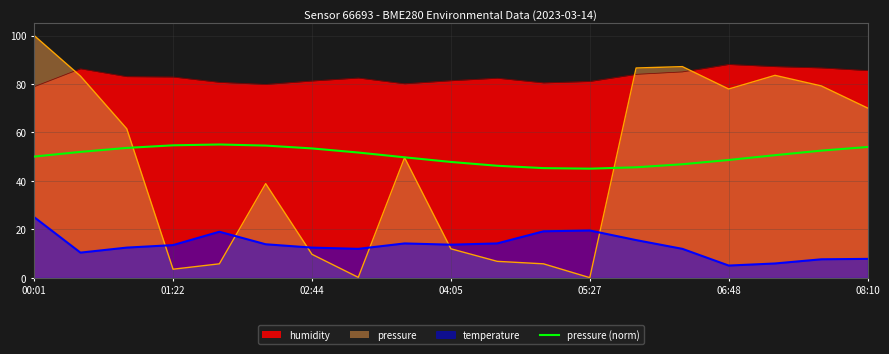

What is the highest value of the pressure (norm) series?

55.0